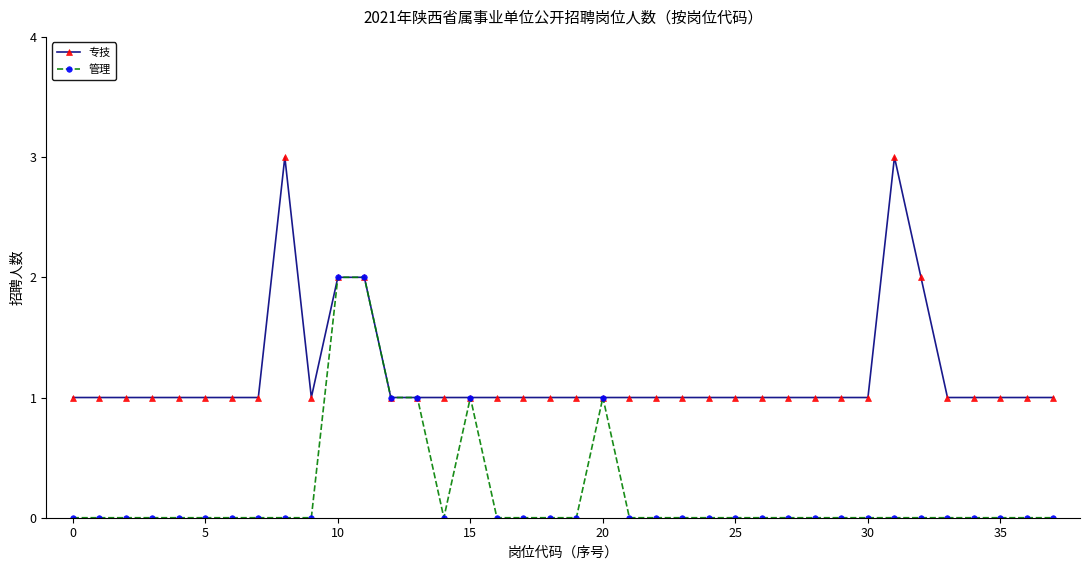

True or false: 专技 has more than 1 interior local peaks.

True